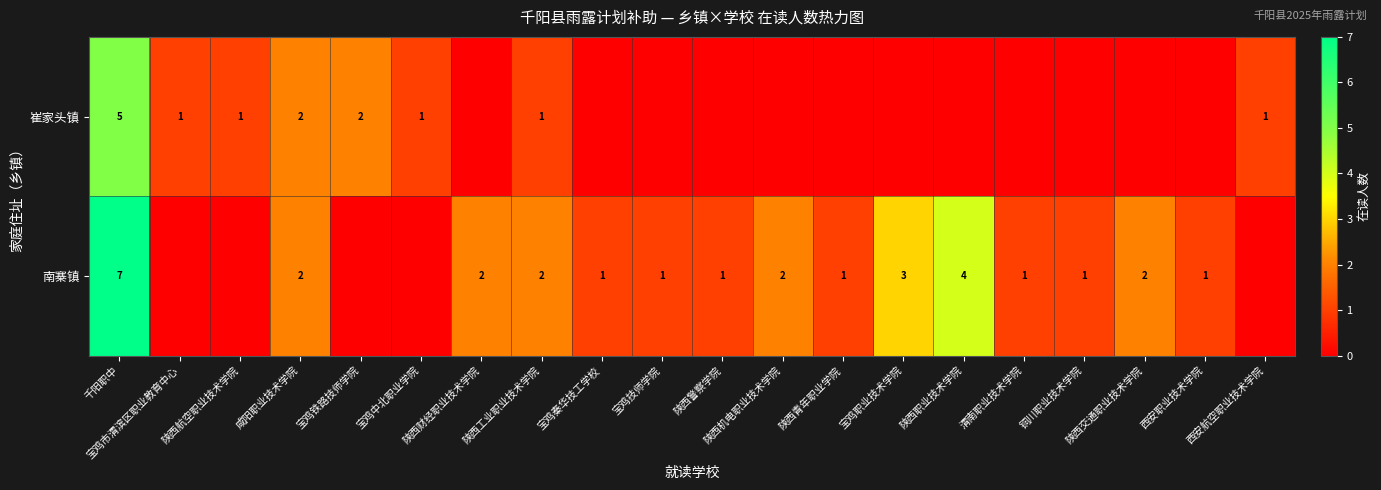

Count the 崔家头镇 values in the range 0 to 1.

17